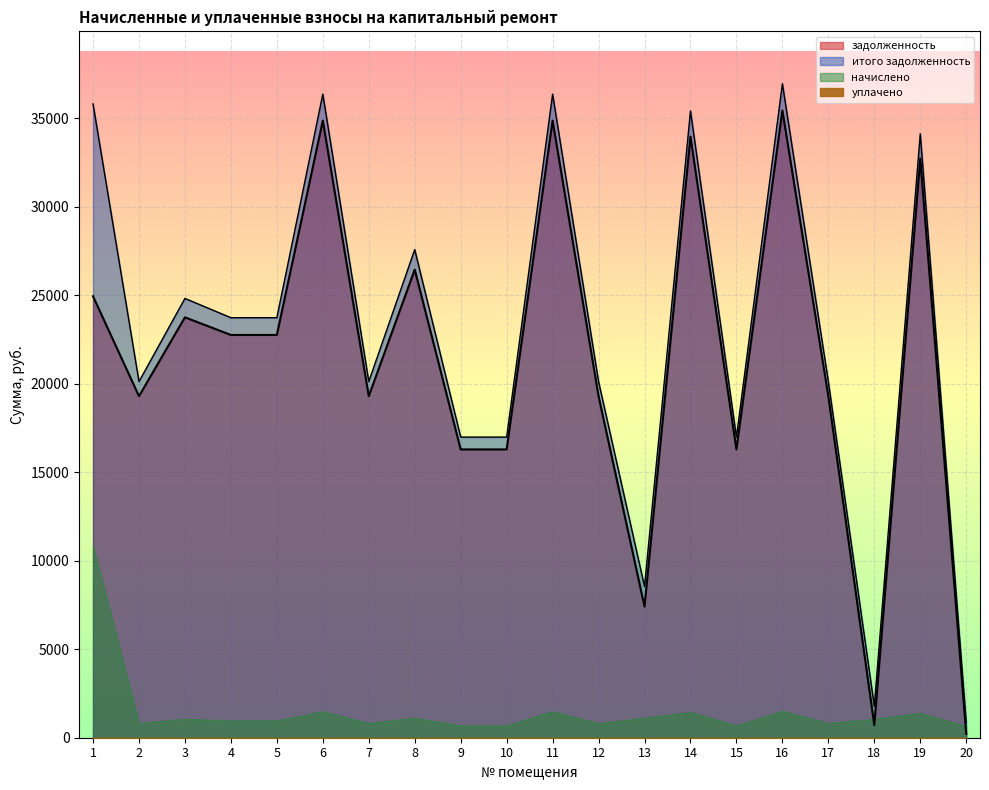

True or false: итого задолженность and задолженность intersect in this chart.

False